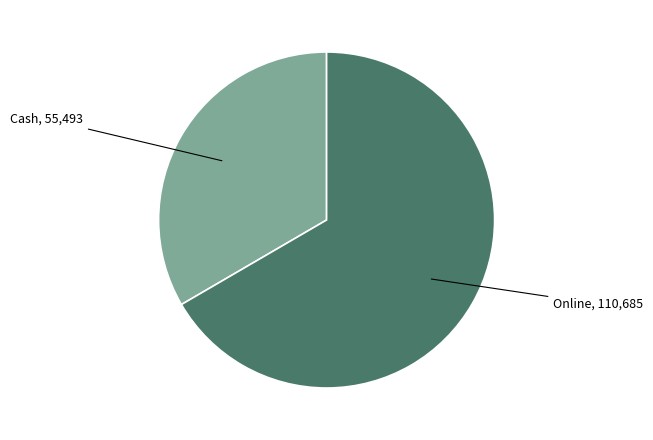

Does any single category account for the majority?

Yes